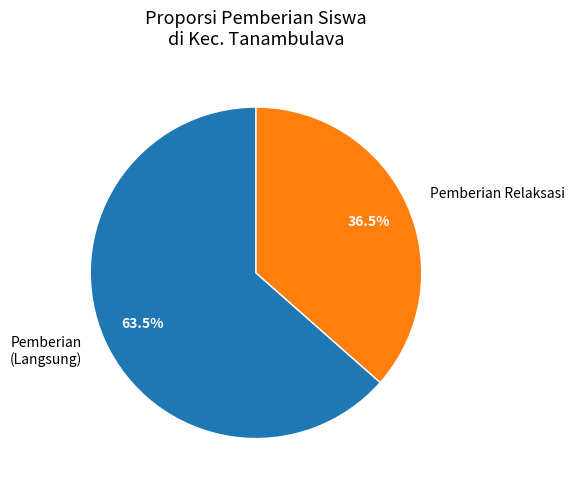

How many slices are in this pie chart?

2